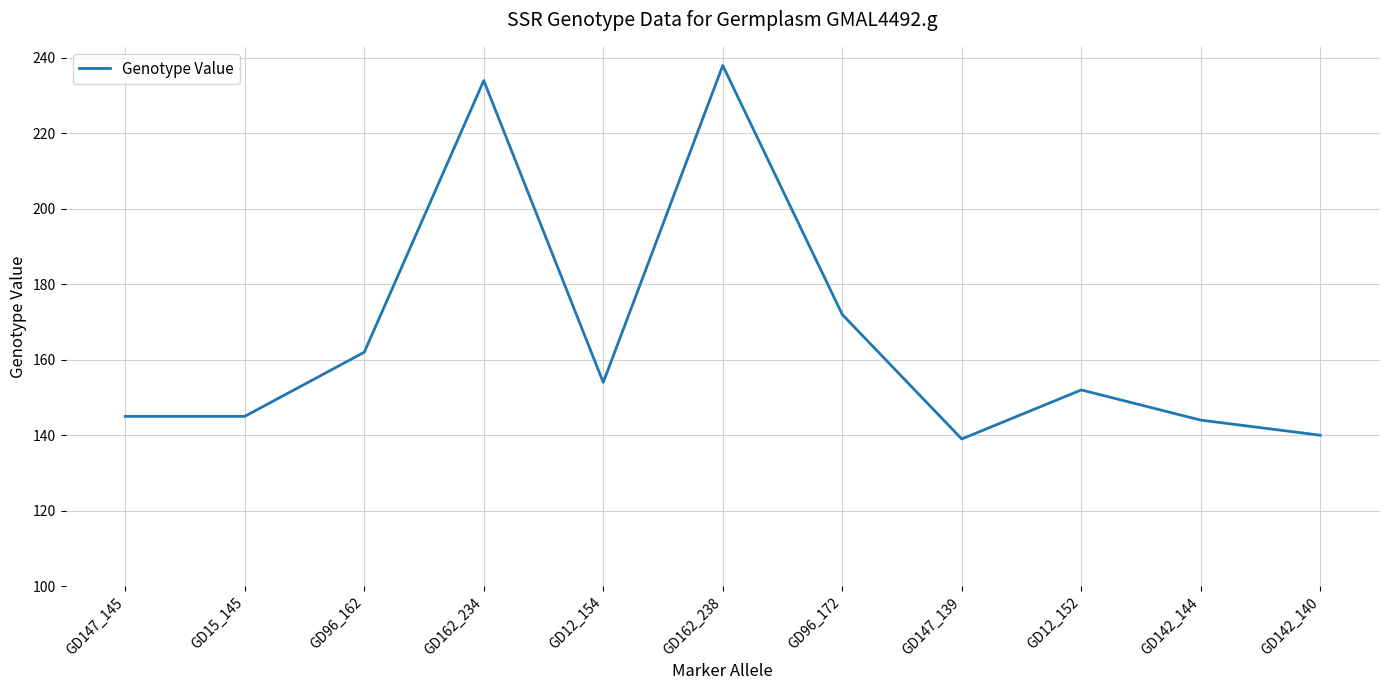

What is the difference between the maximum and second lowest values?

98